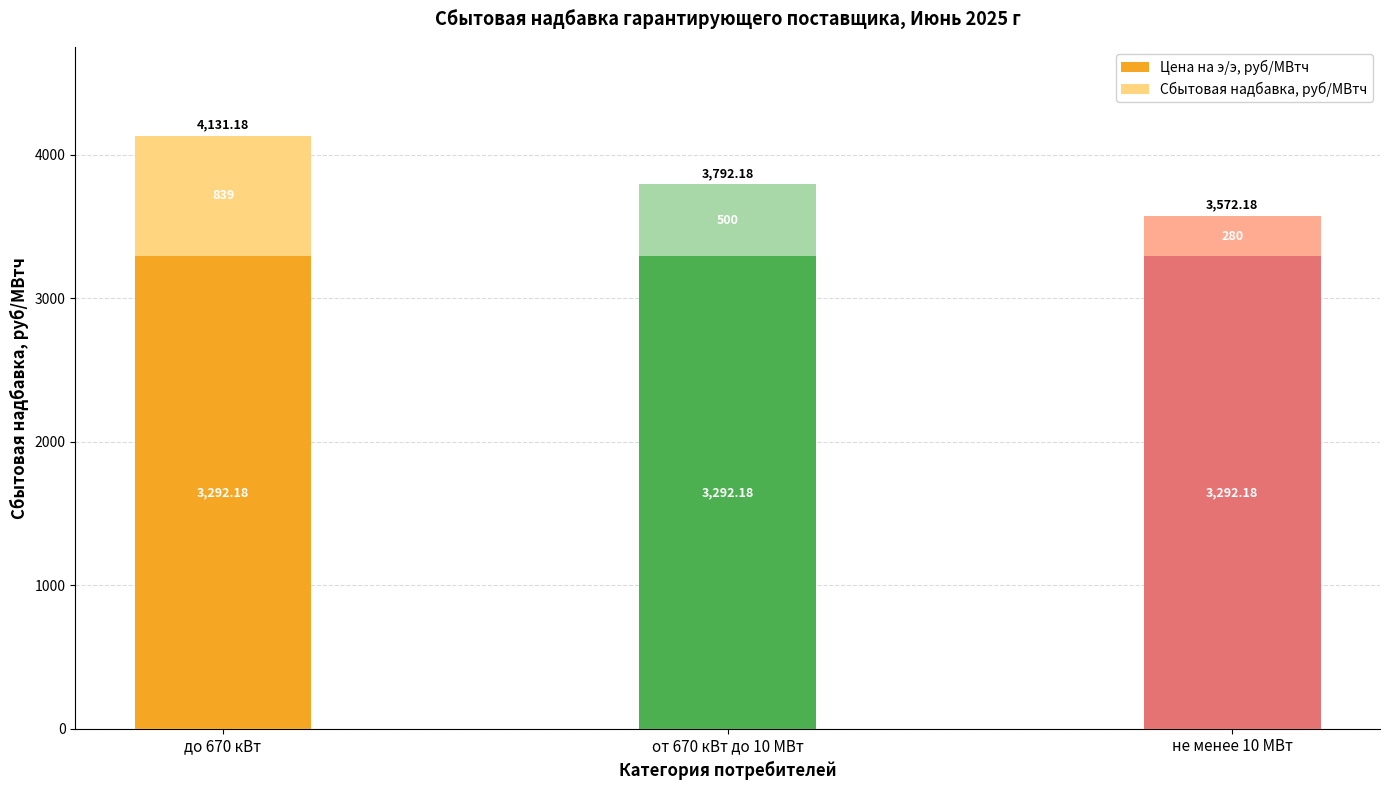

What is the total value across all series at до 670 кВт?

4131.2